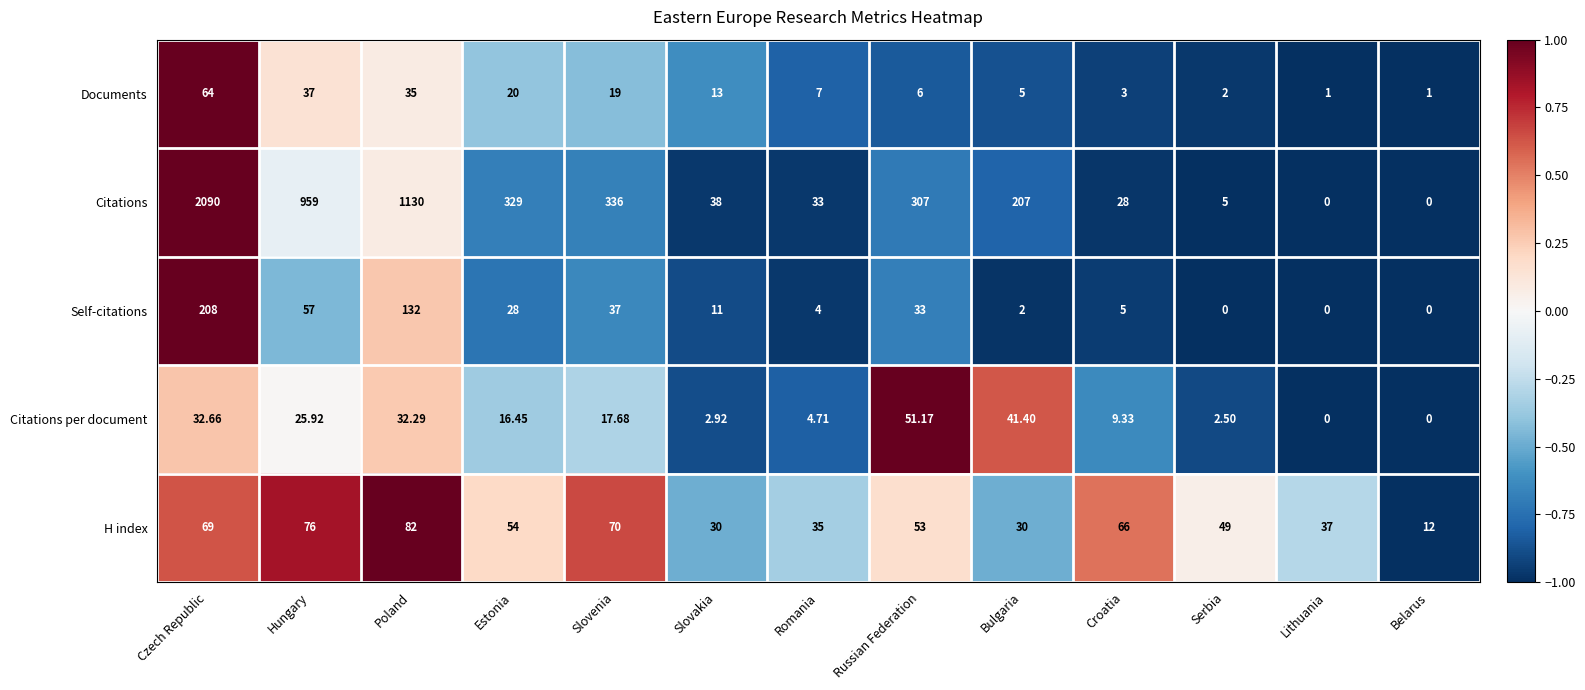

At which category does the chart reach its peak across all series?

Czech Republic